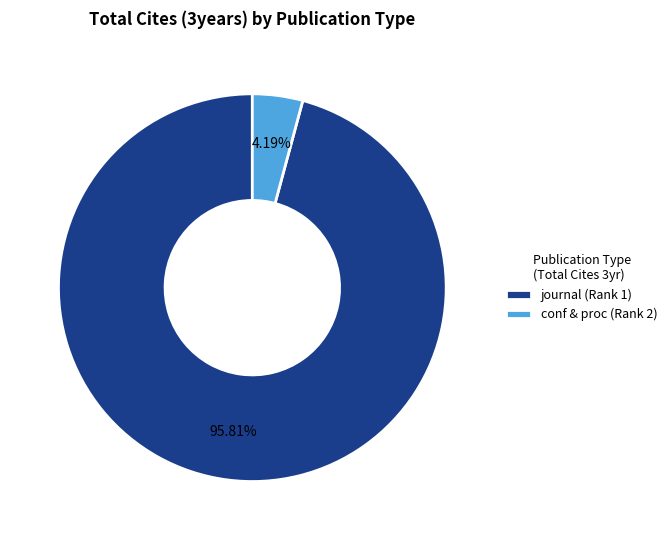

To the nearest percent, what percentage of the pie is journal (Rank 1)?

96%